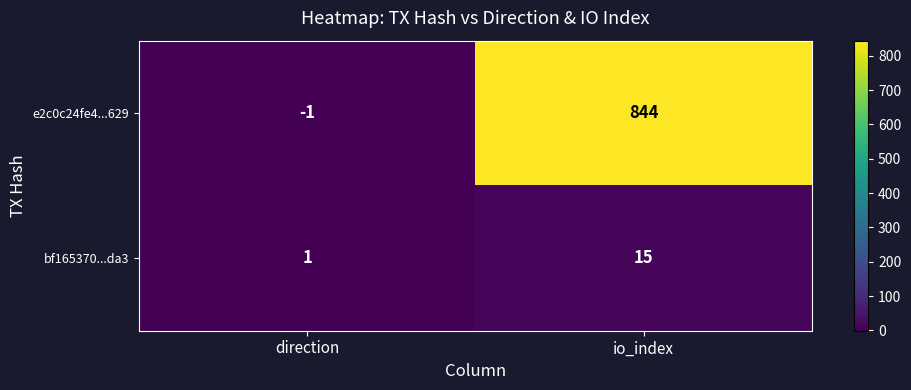

Which category has the lowest value across all series?

direction